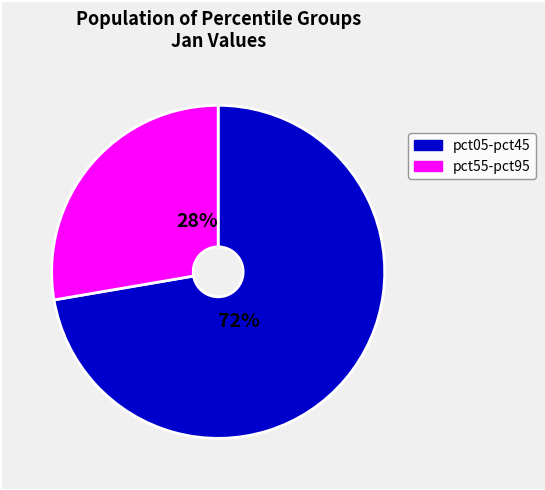

Is it true that pct05-pct45 is 72% of the pie?

True